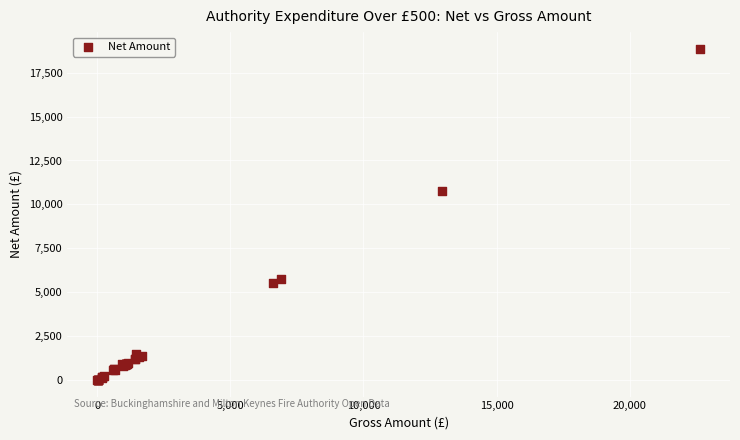

What Y value in the scatter plot is closest to 9435?

10784.0